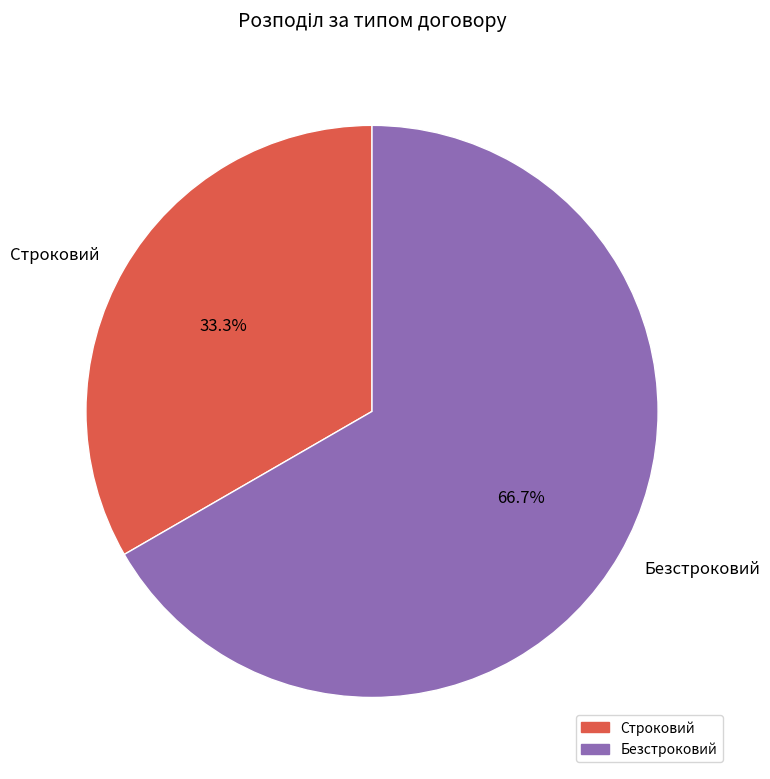

Count the number of slices in the pie.

2